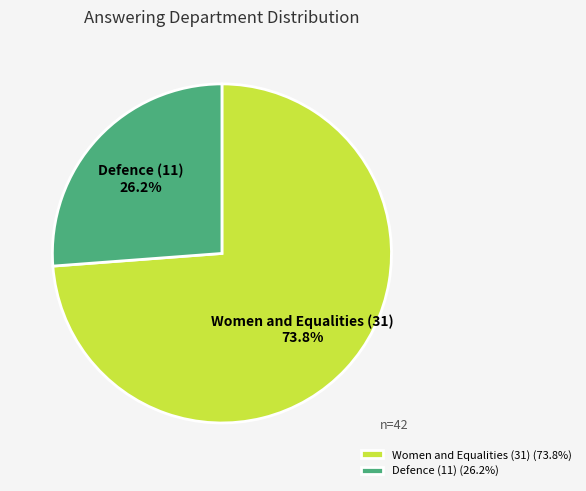

To the nearest percent, what portion does Women and Equalities (31) represent?

74%